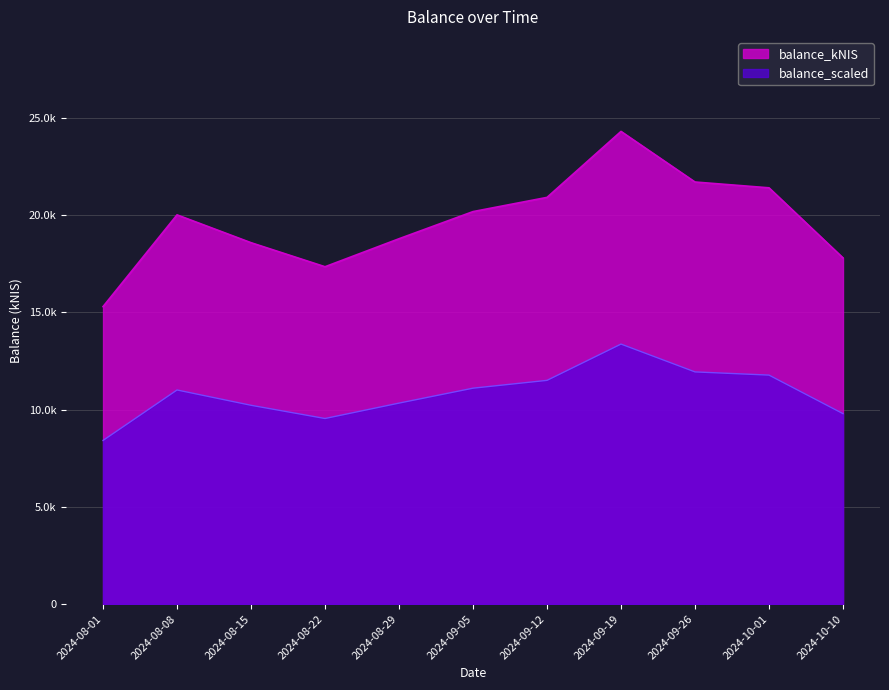

True or false: there are more than 0 points higher than both neighbors.

True